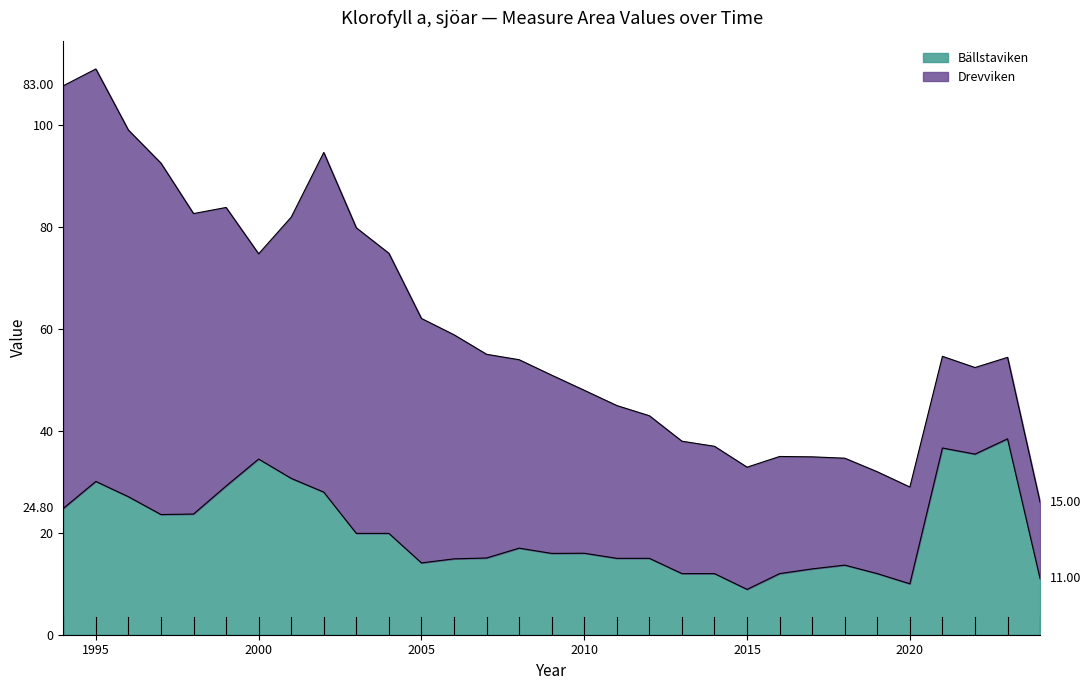

At which category does the chart reach its minimum across all series?

2015